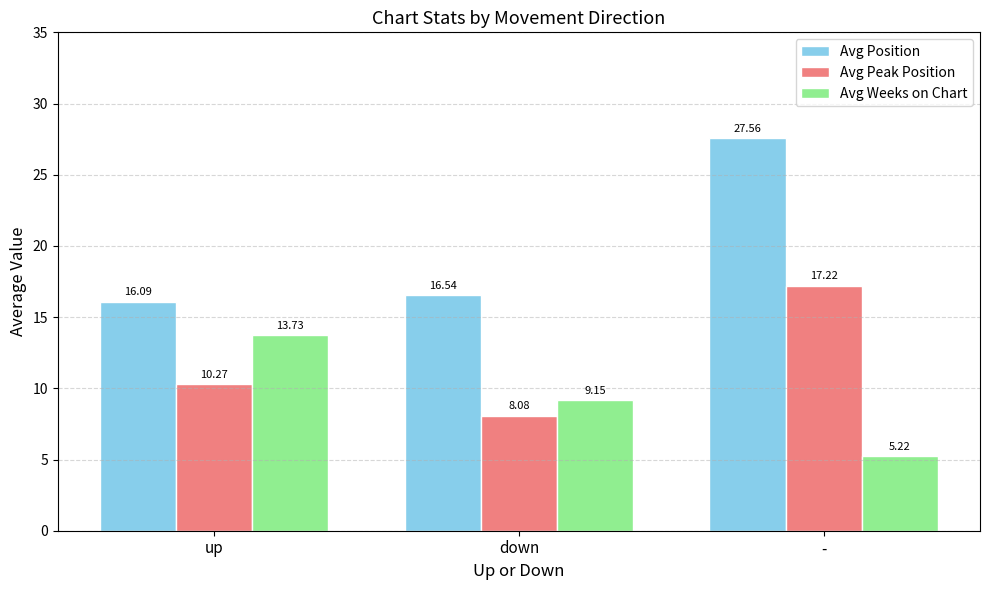

What is the label of the 2nd bar from the right?

down